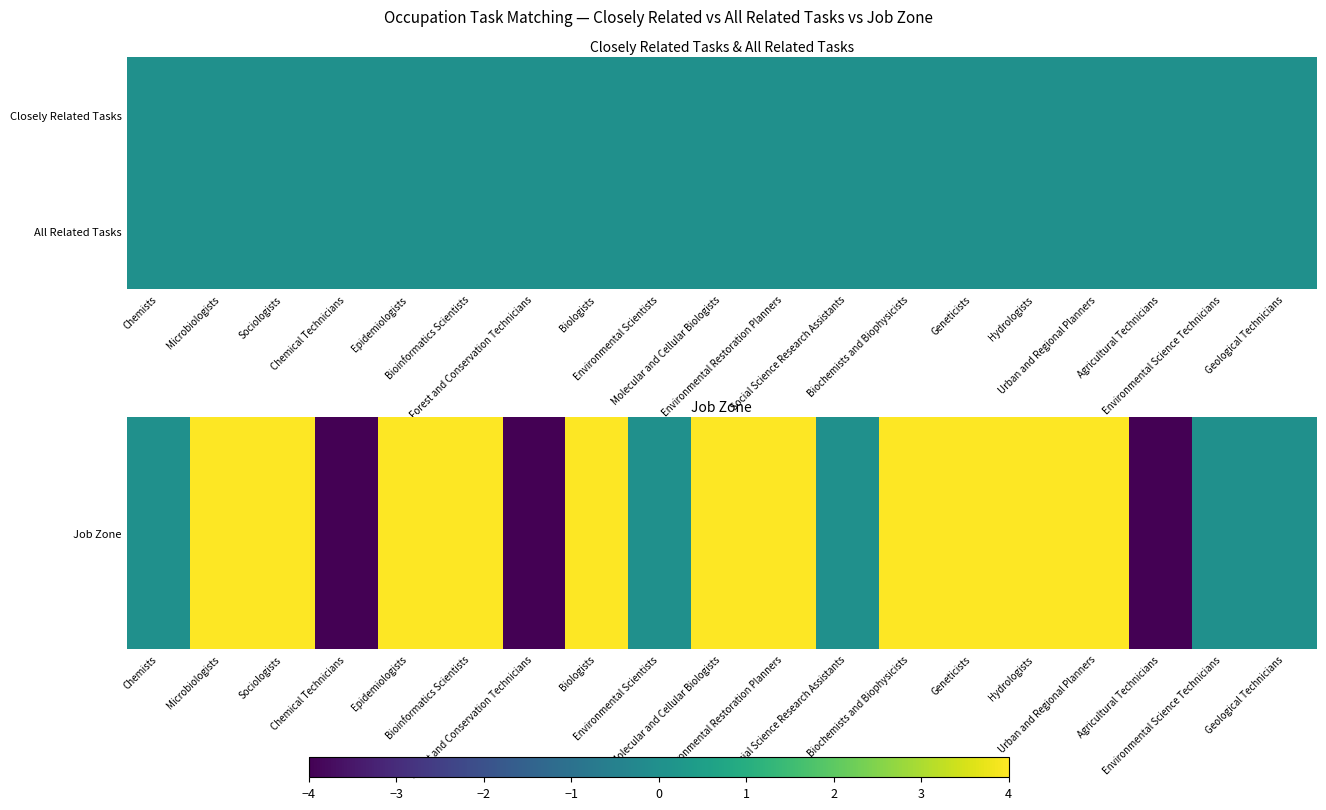

What is the maximum value shown in the chart?

4